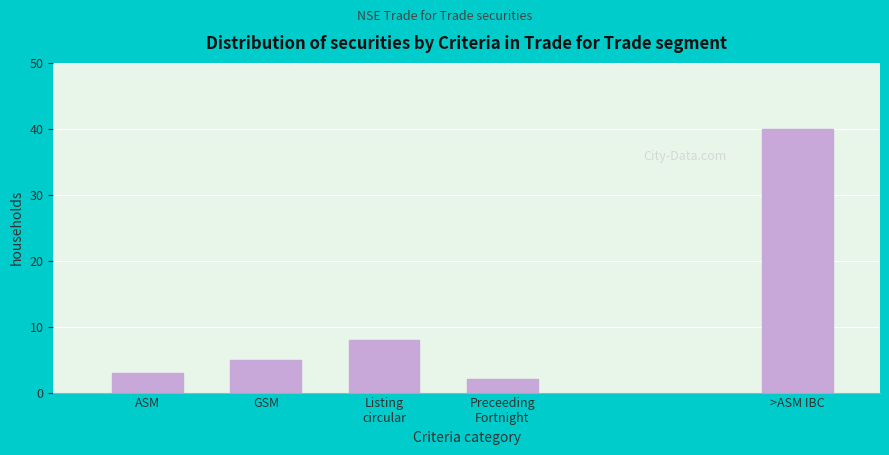

Reading right to left, transcribe all the data shown in this chart.

40	2	8	5	3